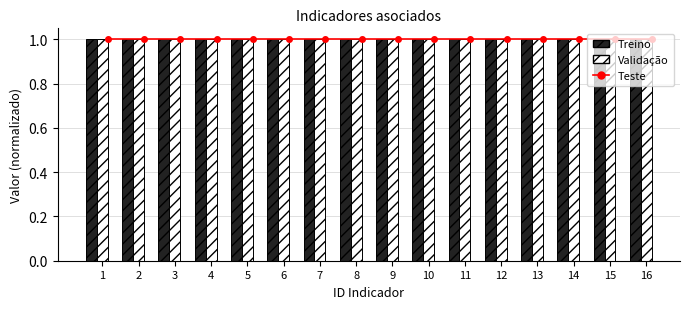

What is the value of the Teste bar at the 1st from the left?

1.0